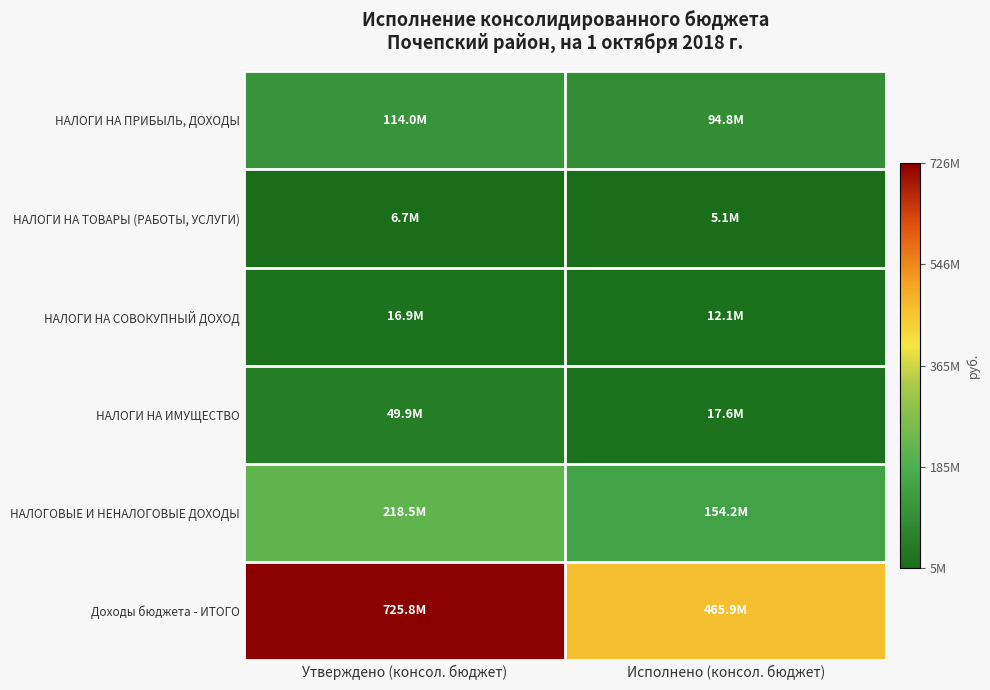

Reading right to left, what are all the values shown in this chart?

НАЛОГИ НА ПРИБЫЛЬ, ДОХОДЫ: Исполнено (консол. бюджет)=94786179.9	Утверждено (консол. бюджет)=113985000.0
НАЛОГИ НА ТОВАРЫ (РАБОТЫ, УСЛУГИ): Исполнено (консол. бюджет)=5141064.4	Утверждено (консол. бюджет)=6689000.0
НАЛОГИ НА СОВОКУПНЫЙ ДОХОД: Исполнено (консол. бюджет)=12050630.7	Утверждено (консол. бюджет)=16913697.0
НАЛОГИ НА ИМУЩЕСТВО: Исполнено (консол. бюджет)=17573115.1	Утверждено (консол. бюджет)=49900000.0
НАЛОГОВЫЕ И НЕНАЛОГОВЫЕ ДОХОДЫ: Исполнено (консол. бюджет)=154202564.6	Утверждено (консол. бюджет)=218521874.8
Доходы бюджета - ИТОГО: Исполнено (консол. бюджет)=465857417.8	Утверждено (консол. бюджет)=725784497.2